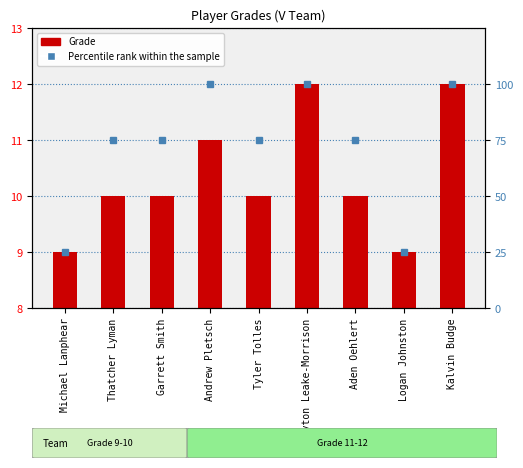

List the labels in order of Grade value, largest first.

Chayton Leake-Morrison, Kalvin Budge, Andrew Pletsch, Thatcher Lyman, Garrett Smith, Tyler Tolles, Aden Oehlert, Michael Lanphear, Logan Johnston